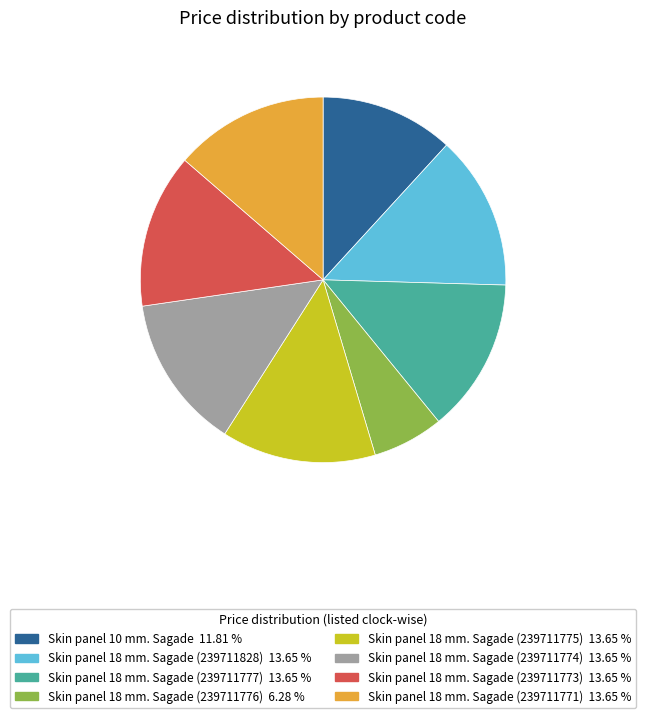

The Skin panel 18 mm. Sagade (239711771) slice represents 3% of the pie. True or false?

False